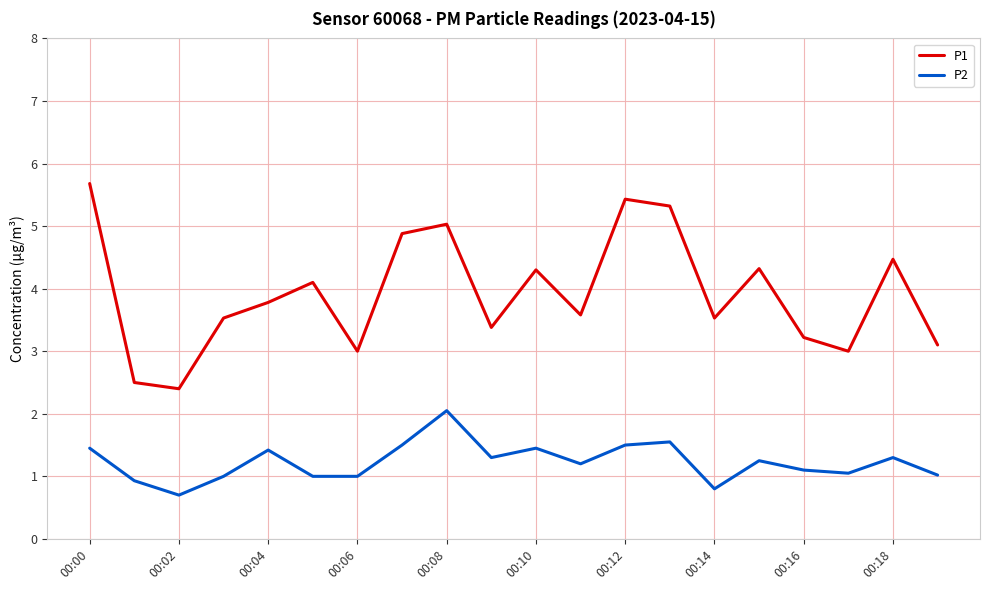

What is the smallest value displayed?

0.7